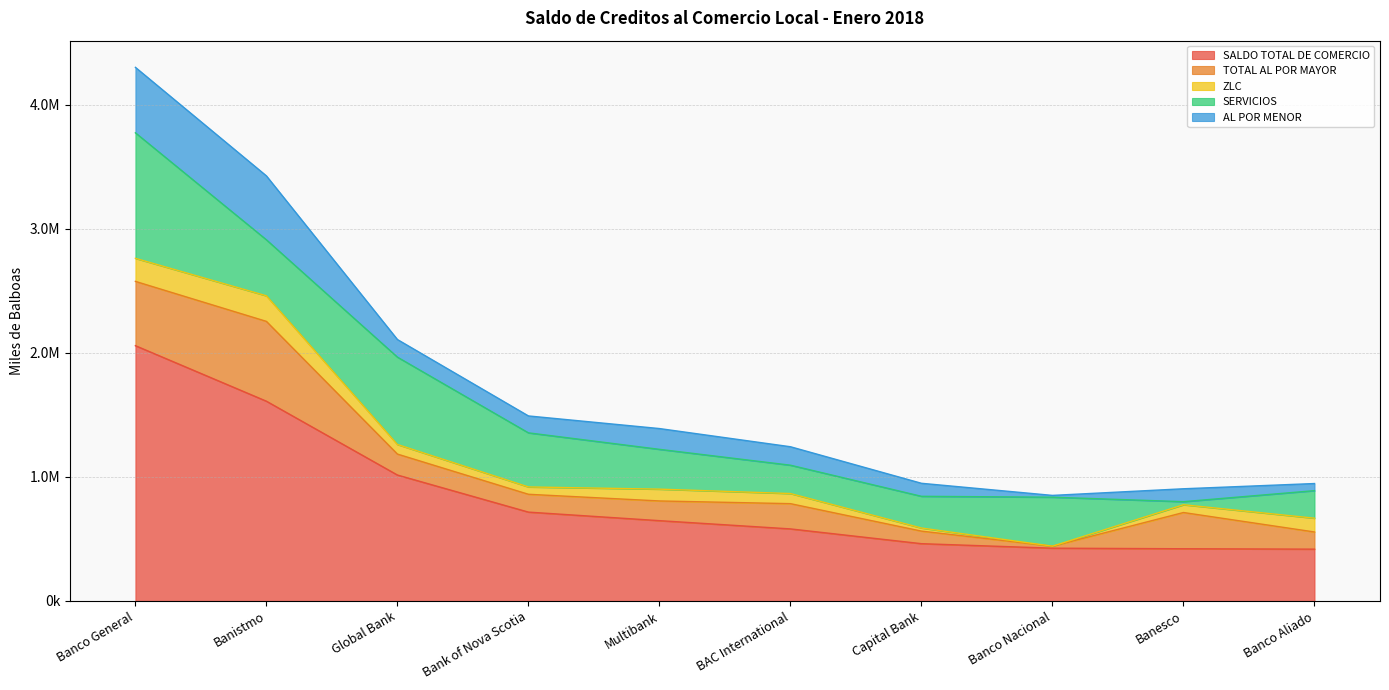

What is the label of the 4th point from the right?

Capital Bank